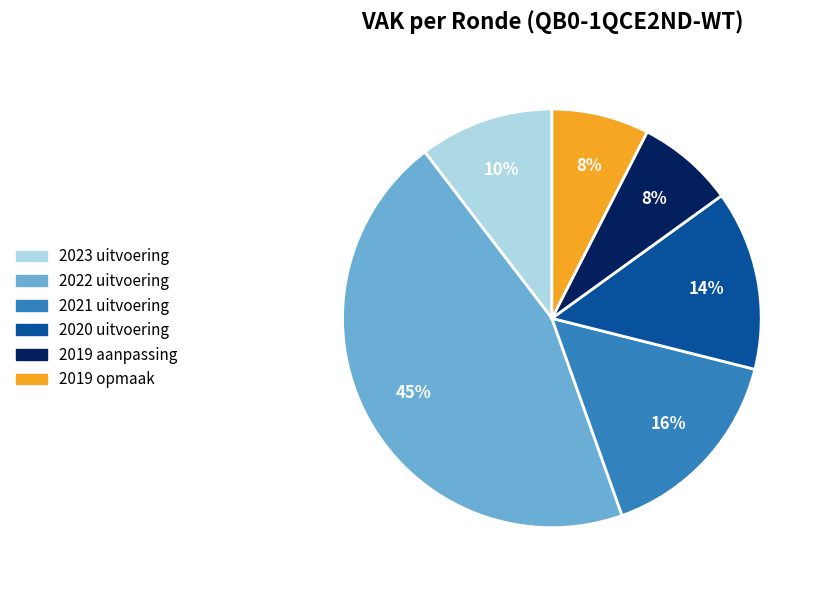

Is there a majority slice in this chart?

No